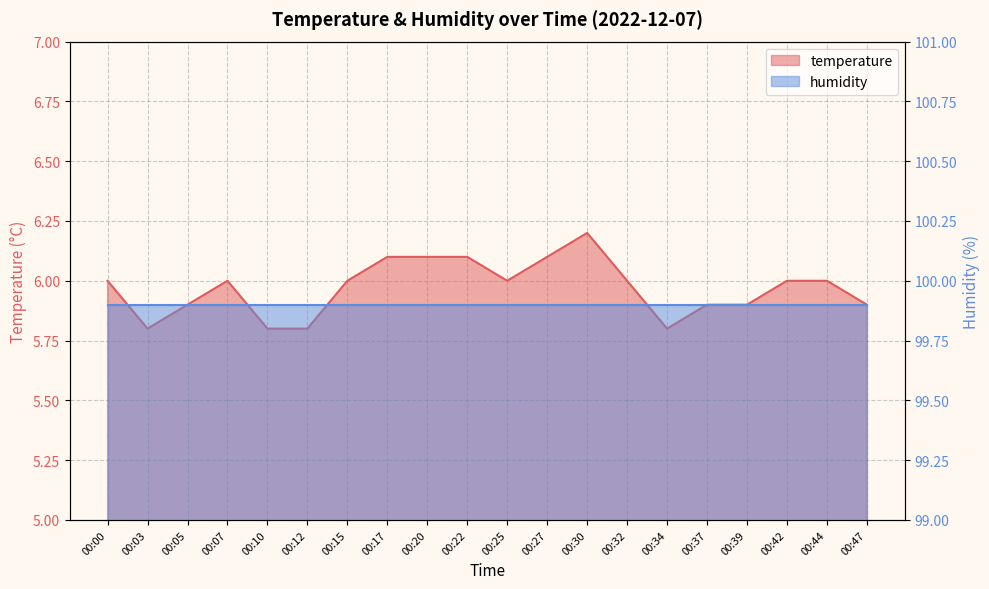

How many points are higher than both their immediate neighbors (excluding endpoints)?

2